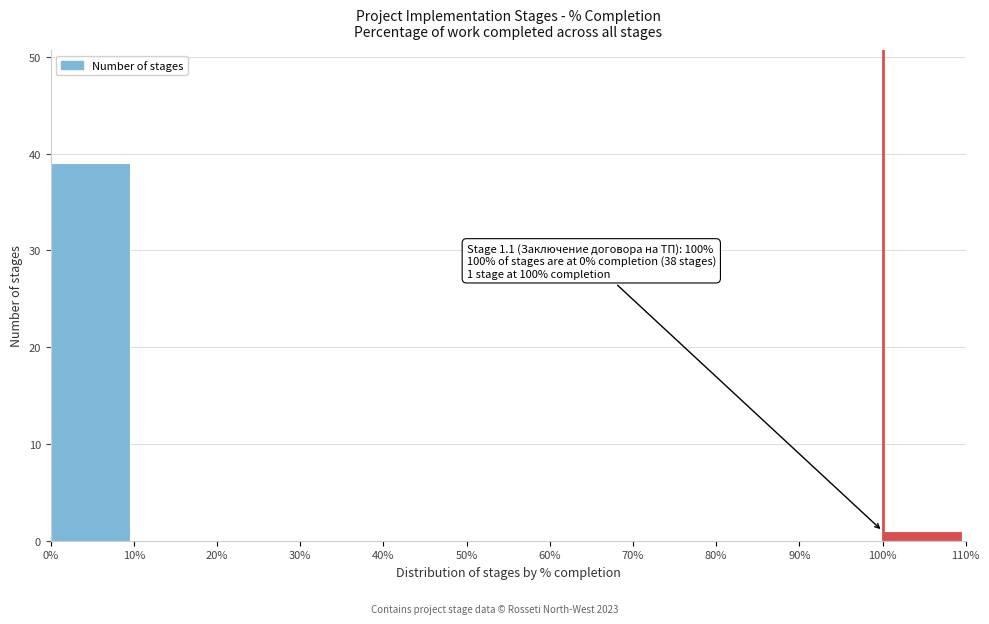

Over which range of the x-axis is the bar tallest?

0% to 10%